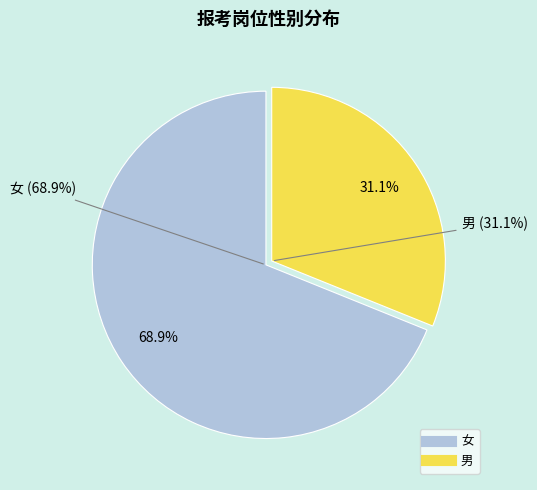

Combined, do 女 and 男 account for over 50%?

Yes